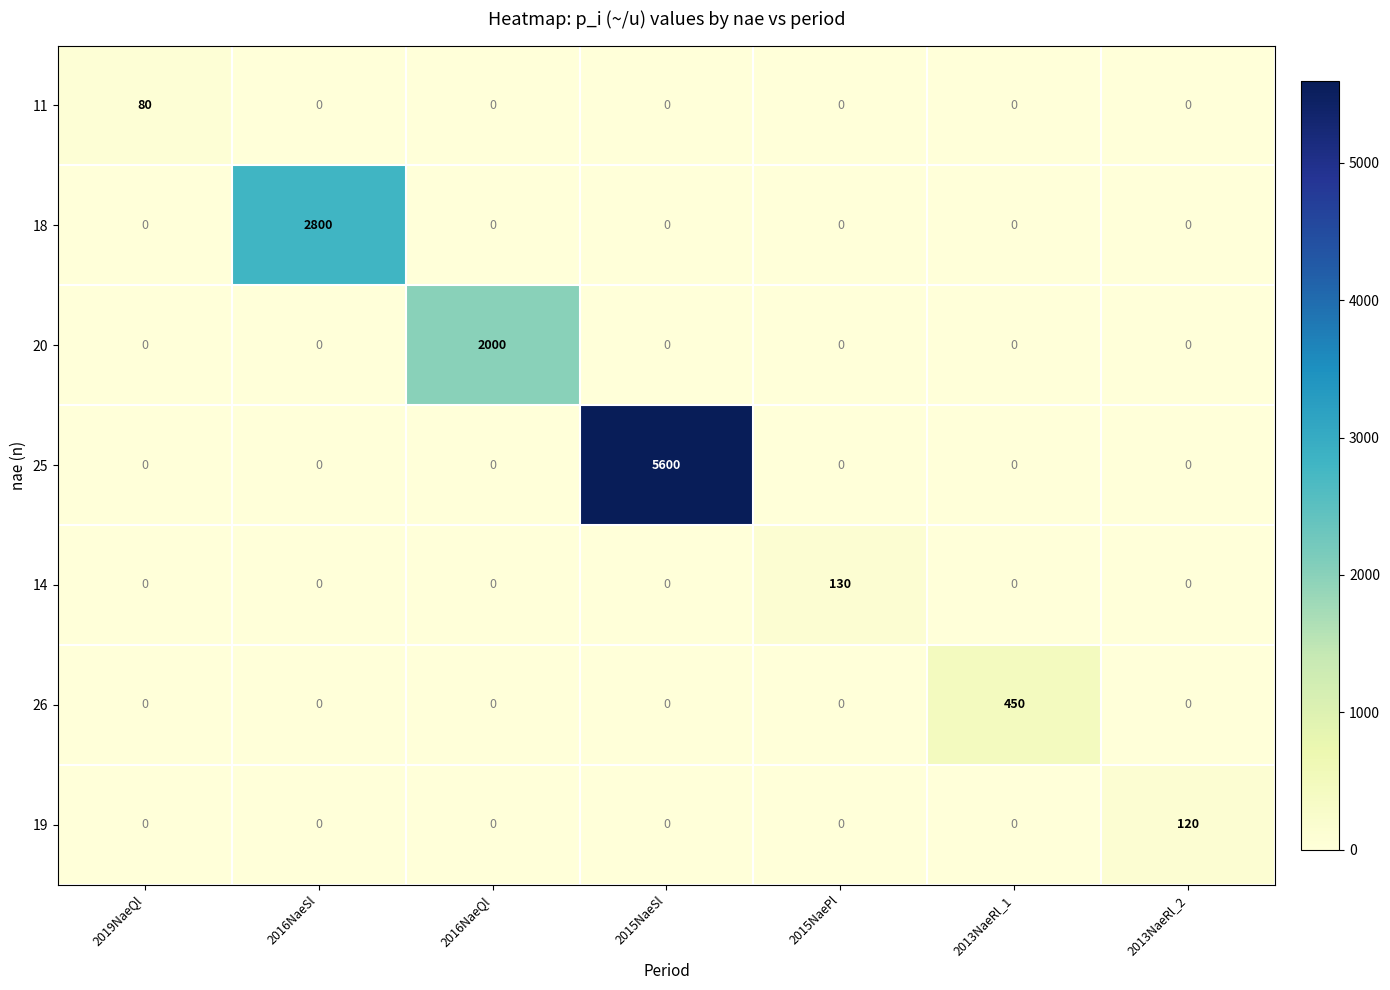

True or false: 19 has a value of 0 at 2016NaeSl.

True